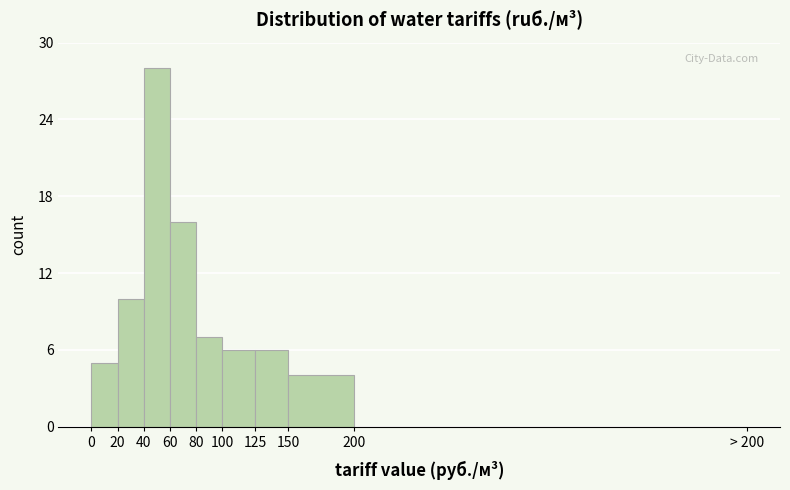

Reading right to left, extract all data points from this chart.

200=0	150=4	125=6	100=6	80=7	60=16	40=28	20=10	0=5